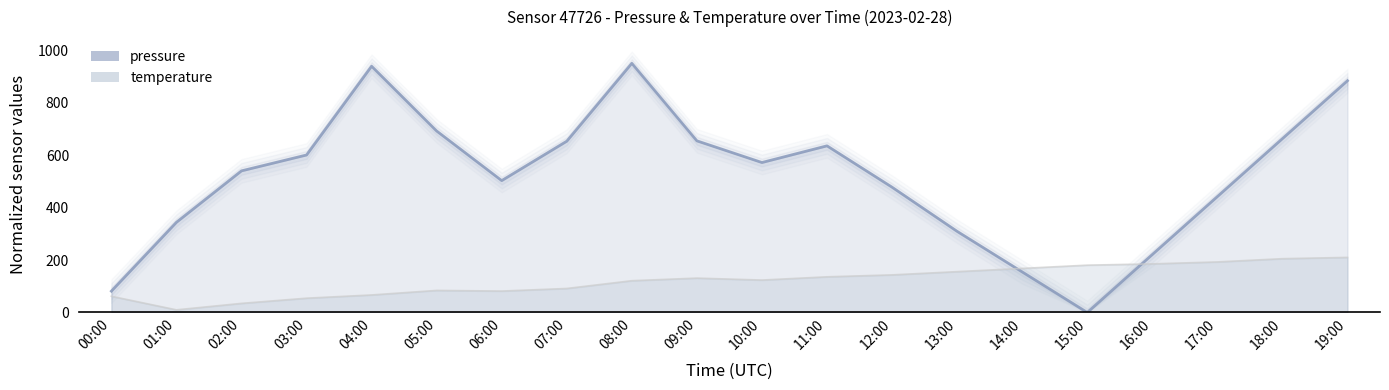

What is the difference between the maximum and minimum values in the pressure series?

950.0